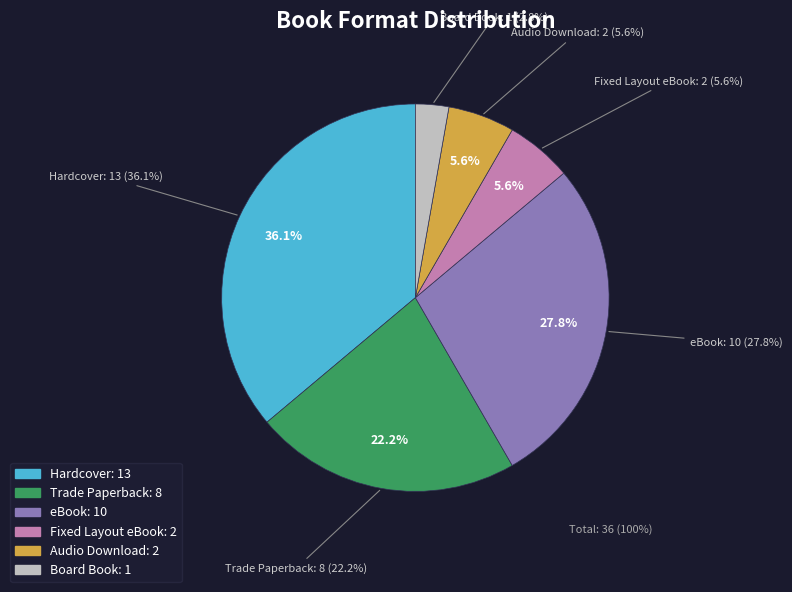

To the nearest percent, what is the difference between the largest and smallest slice percentages?

33%